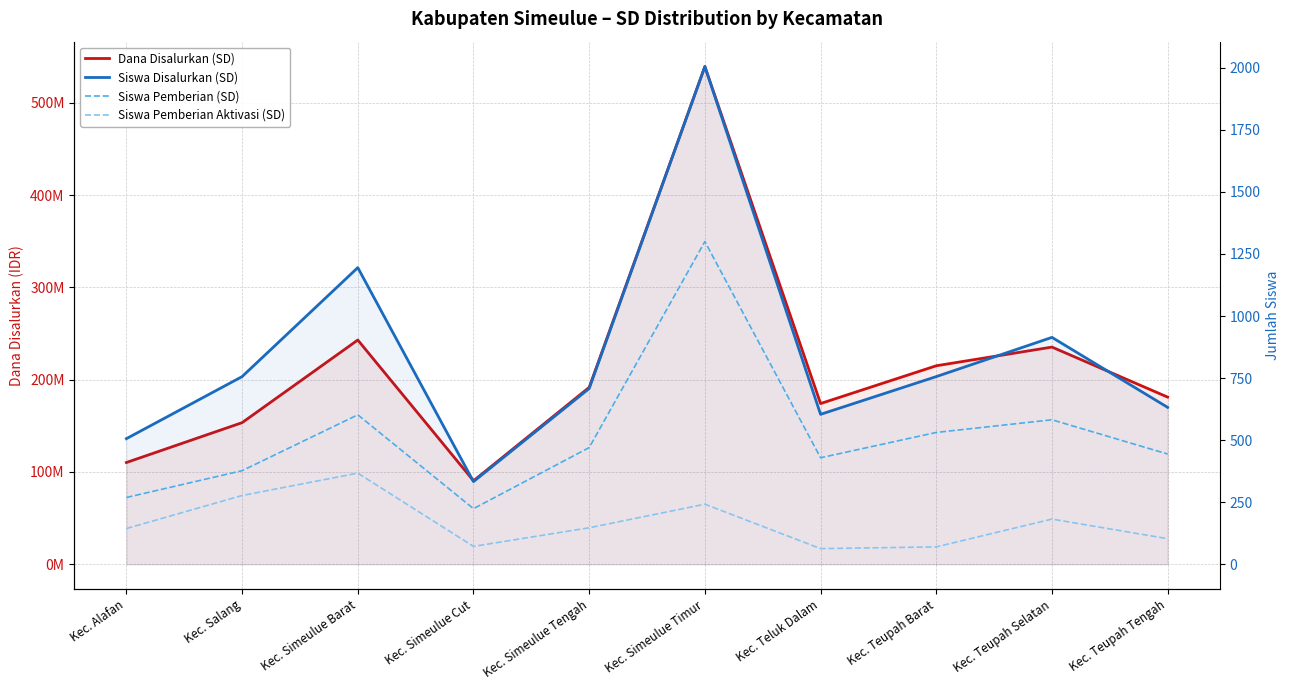

What is the difference between the maximum and second lowest values in the Siswa Pemberian Aktivasi (SD) series?

297